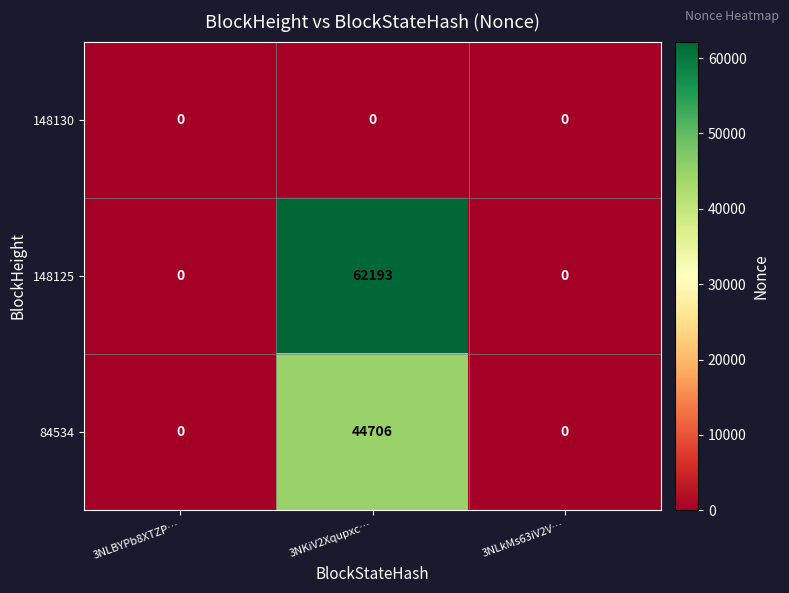

Which label corresponds to the largest value in the chart?

3NKiV2Xqupxc…